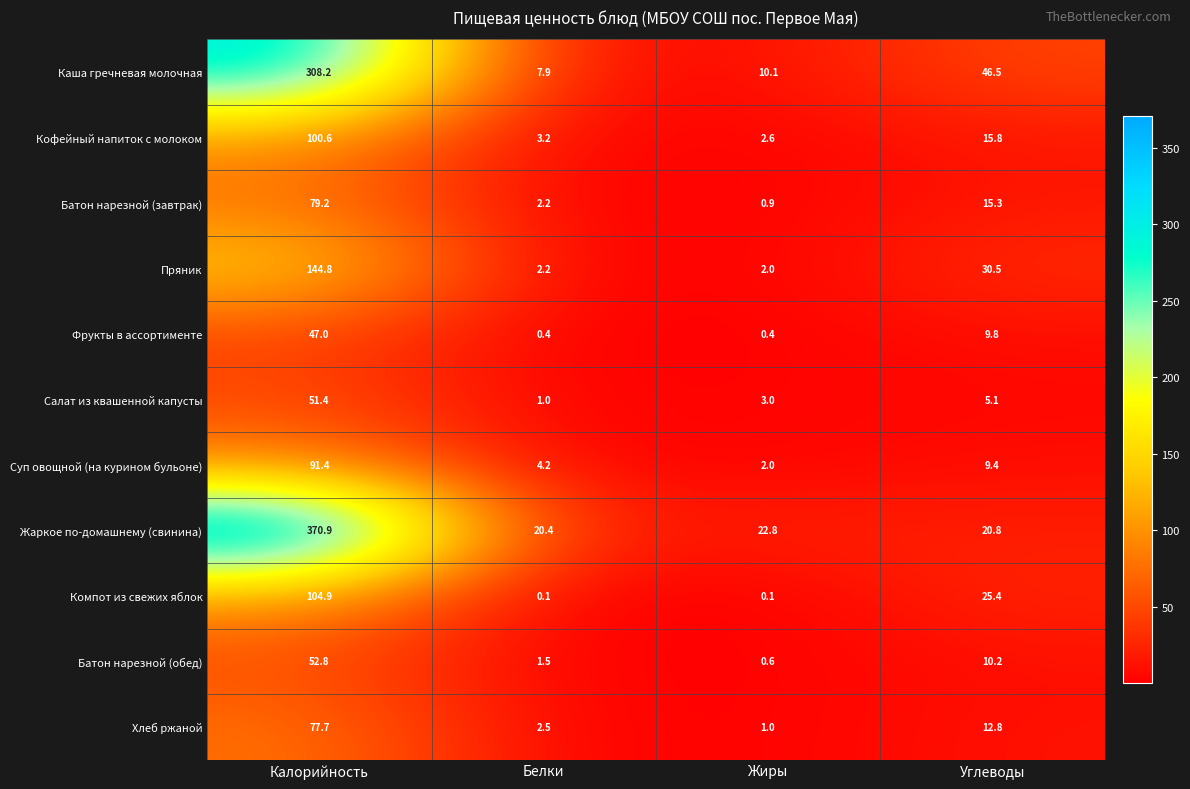

At which label is Суп овощной (на курином бульоне) closest to 46?

Углеводы